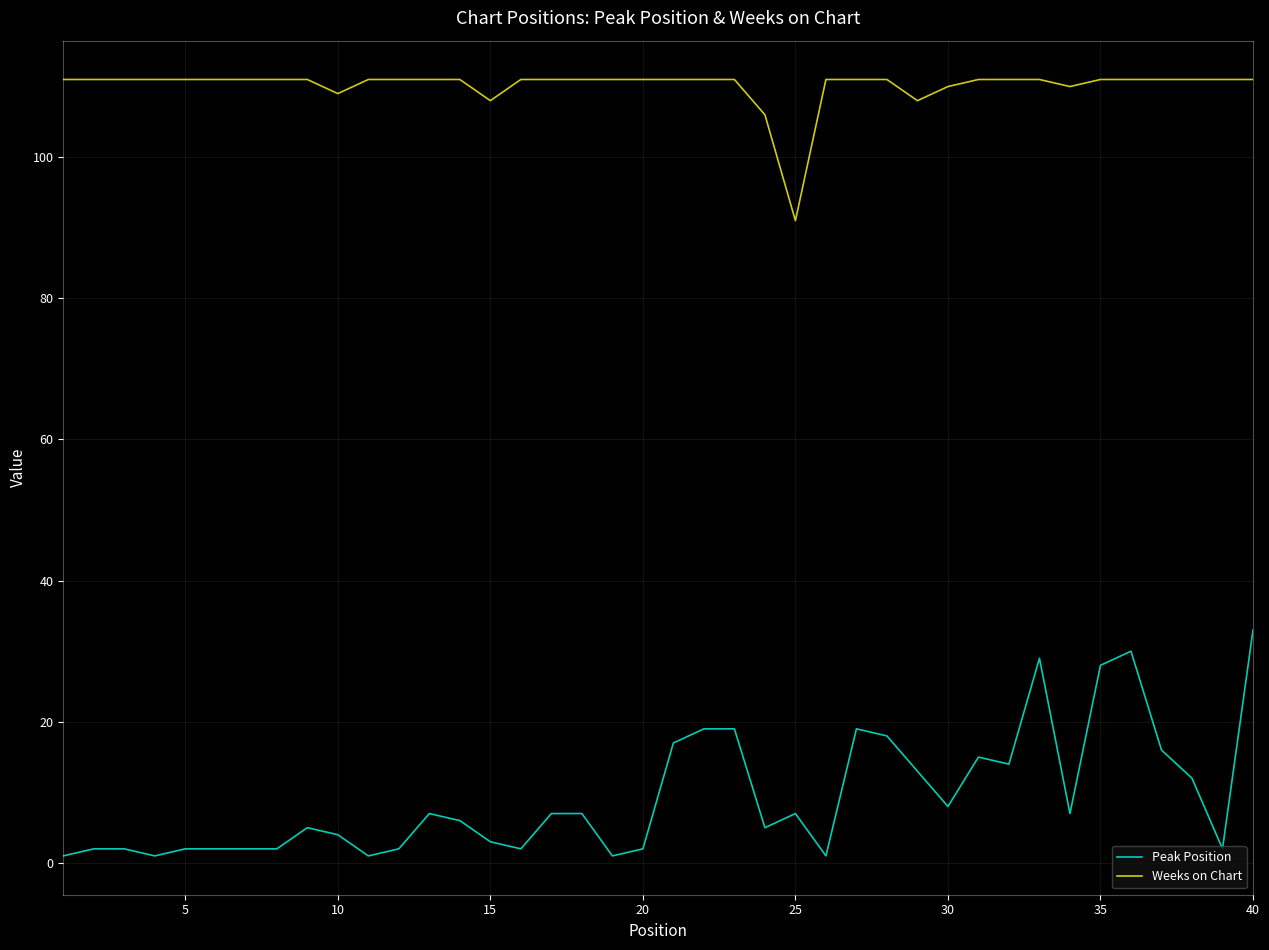

True or false: Peak Position and Weeks on Chart intersect in this chart.

False